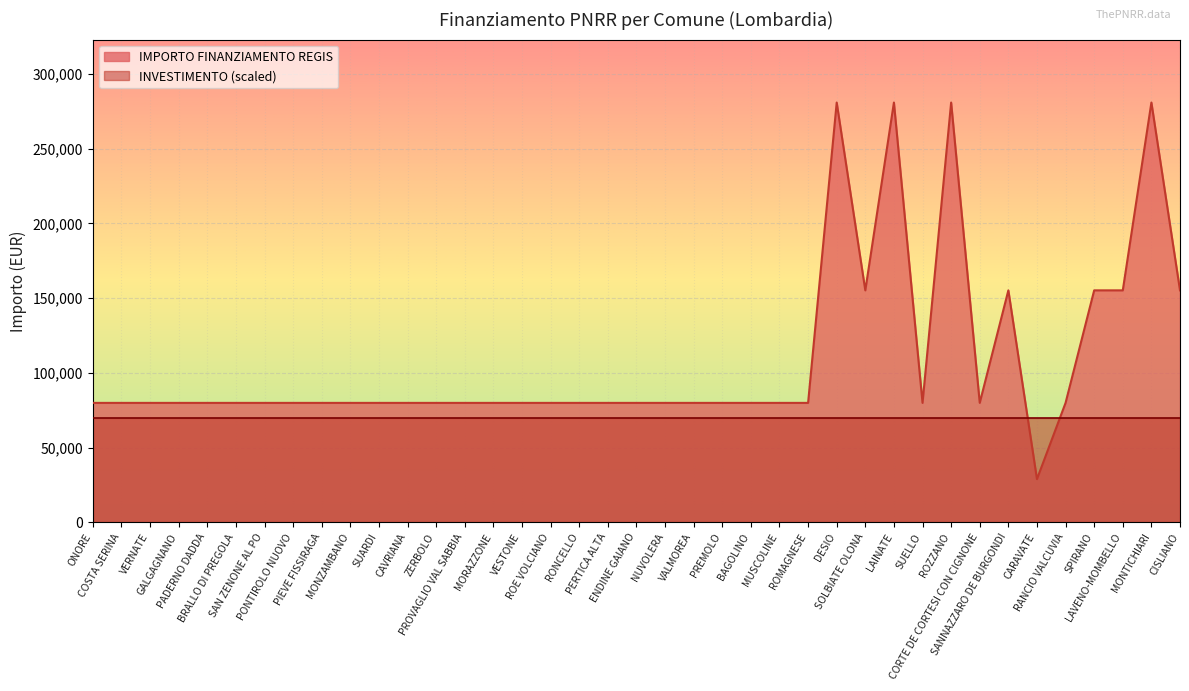

What is the change in value from ROZZANO to CARAVATE?

-252030